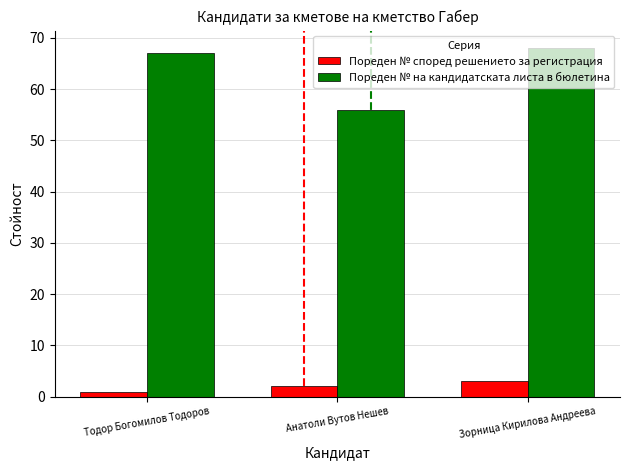

Reading left to right, list all the values displayed in this chart.

Пореден № според решението за регистрация: 1	2	3
Пореден № на кандидатската листа в бюлетина: 67	56	68